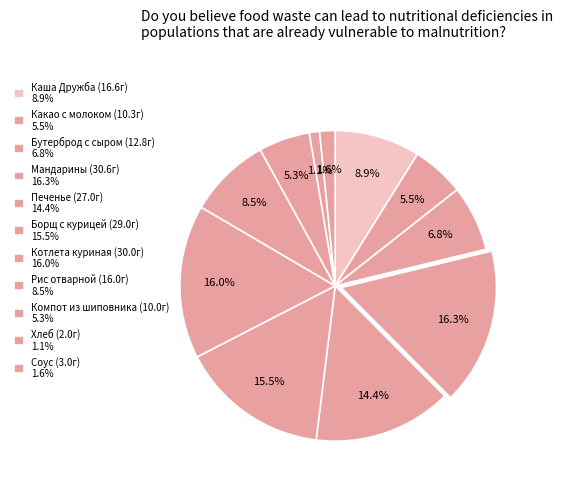

Count the number of slices in the pie.

11